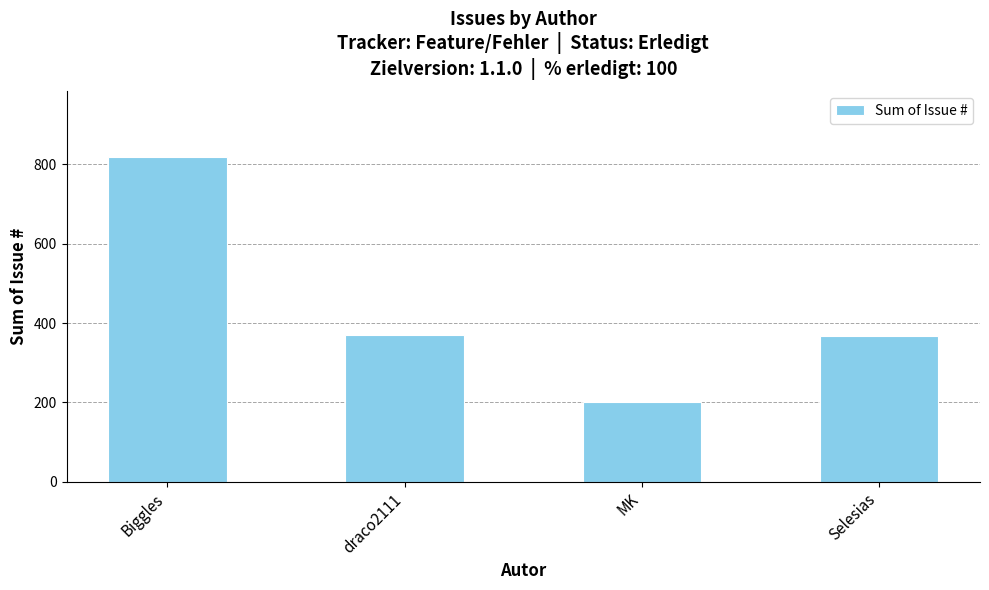

What is the minimum value shown in the chart?

201